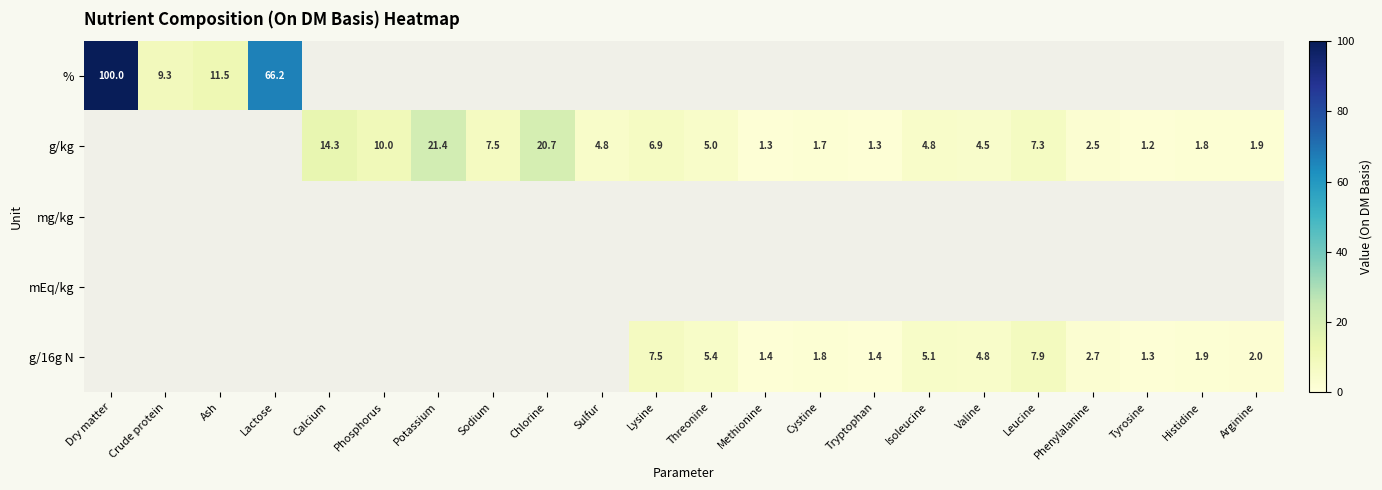

What is the difference between the g/kg values at Potassium and Methionine?

20.1